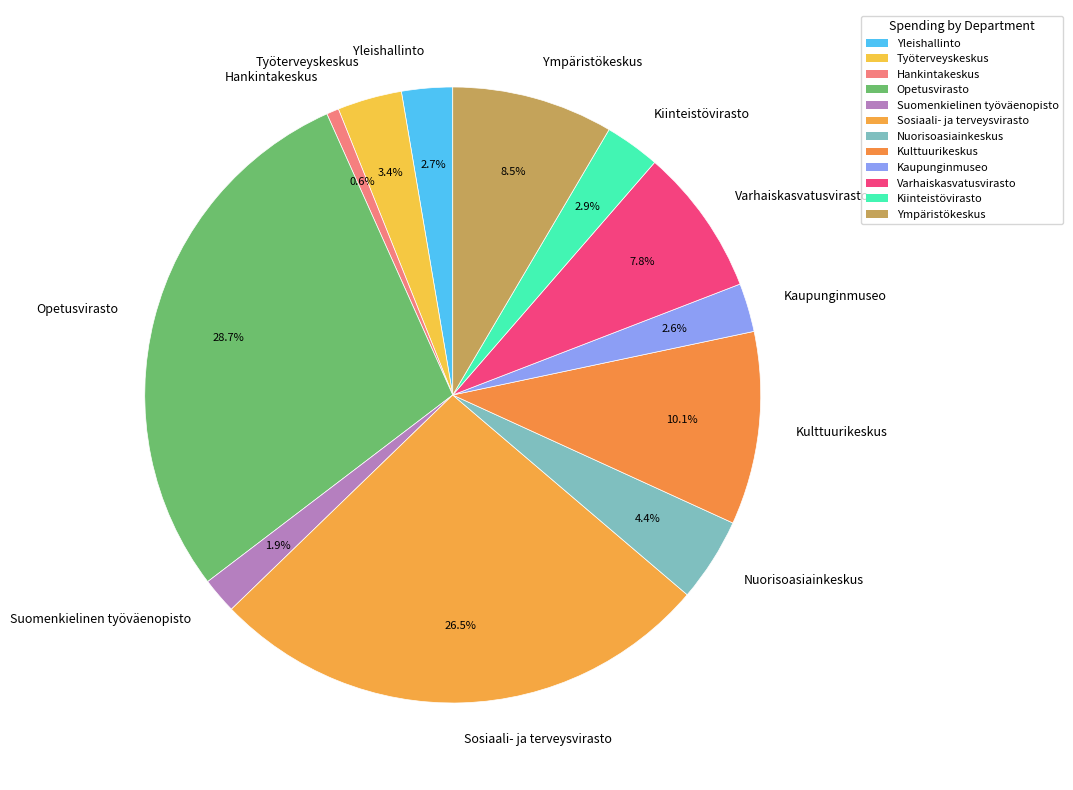

Does Hankintakeskus represent more than half of the total?

No